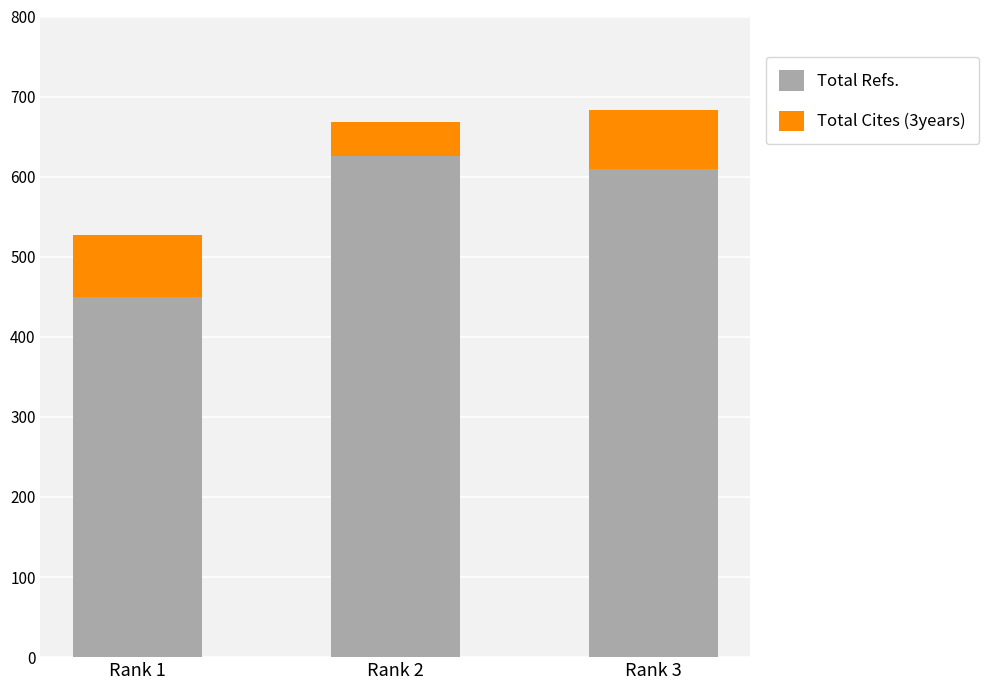

At which label does Total Refs. reach its minimum?

Rank 1